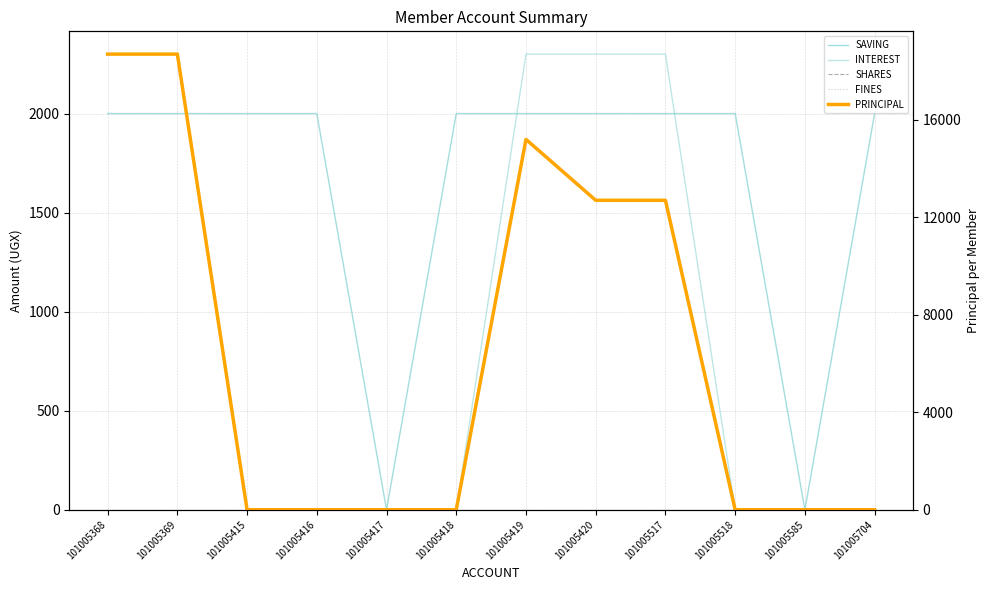

Where is the first local maximum for PRINCIPAL?

101005419